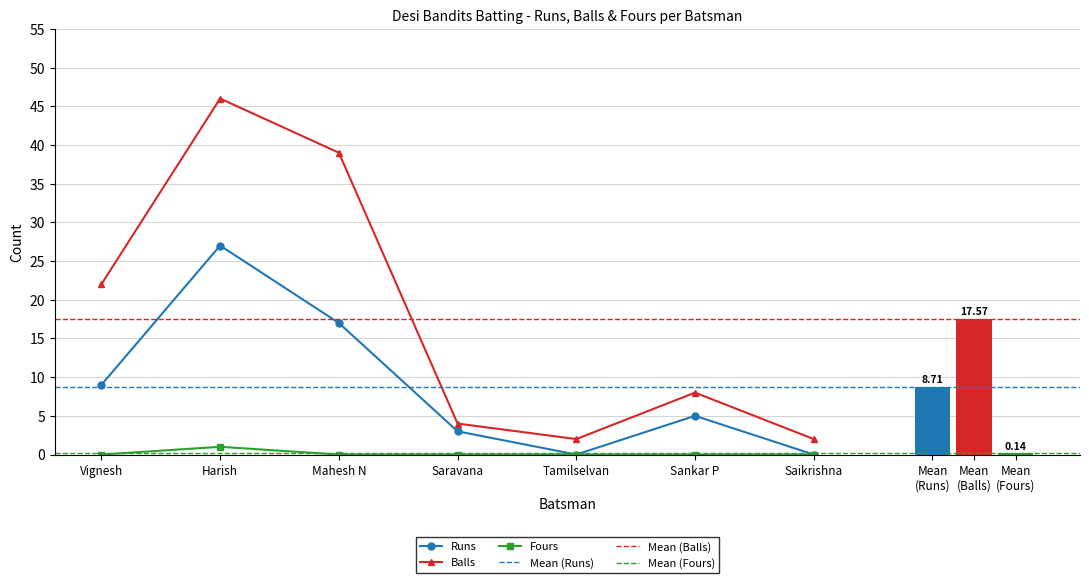

How many positive values does the Runs series have?

5